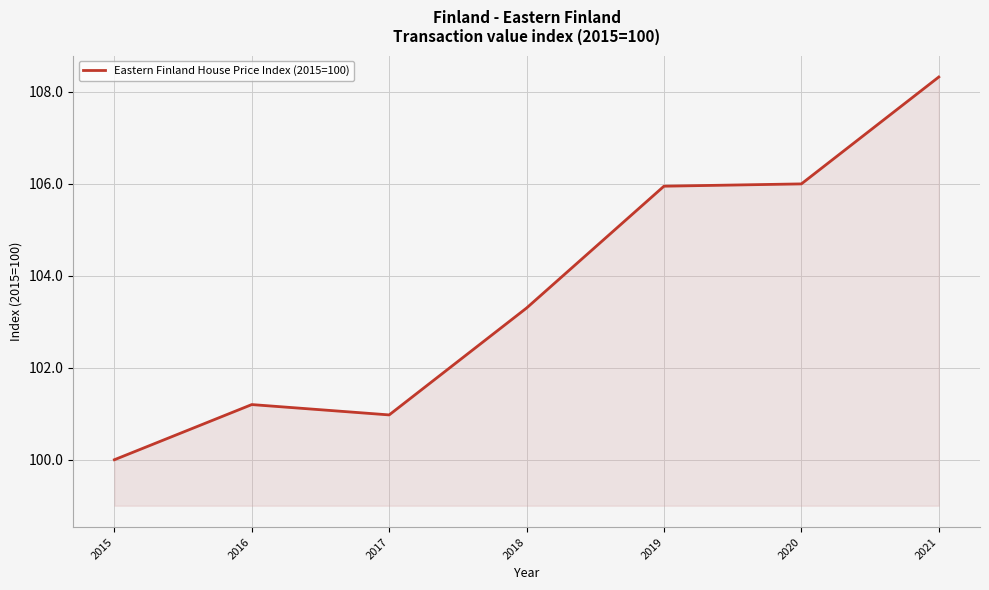

At which category does the data reach its first local valley?

2017